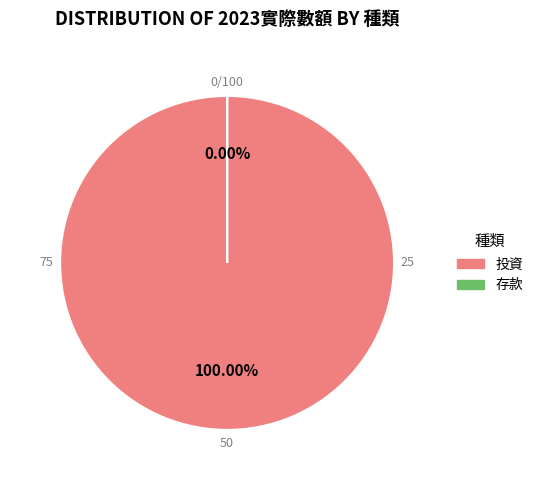

What is the change in value from 投資 to 存款?

-23204037